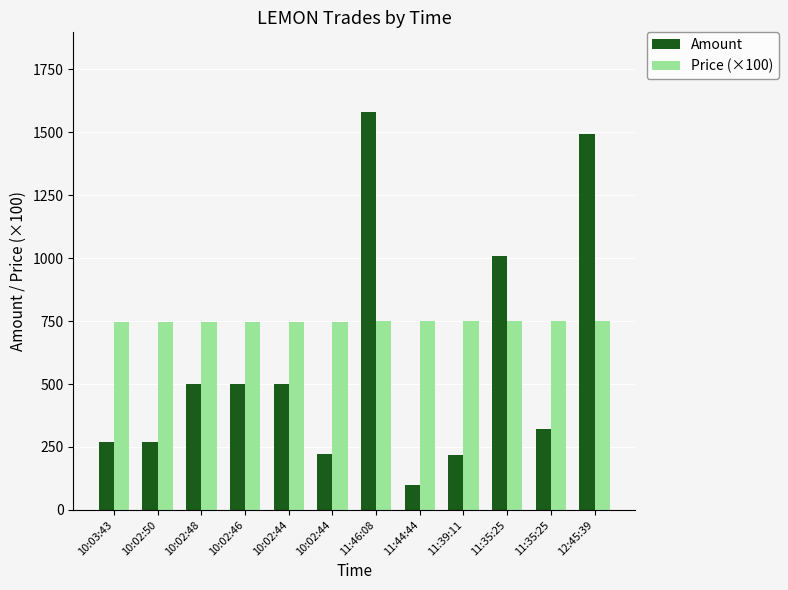

Rank the series by their maximum value, from lowest to highest.

Price (×100), Amount